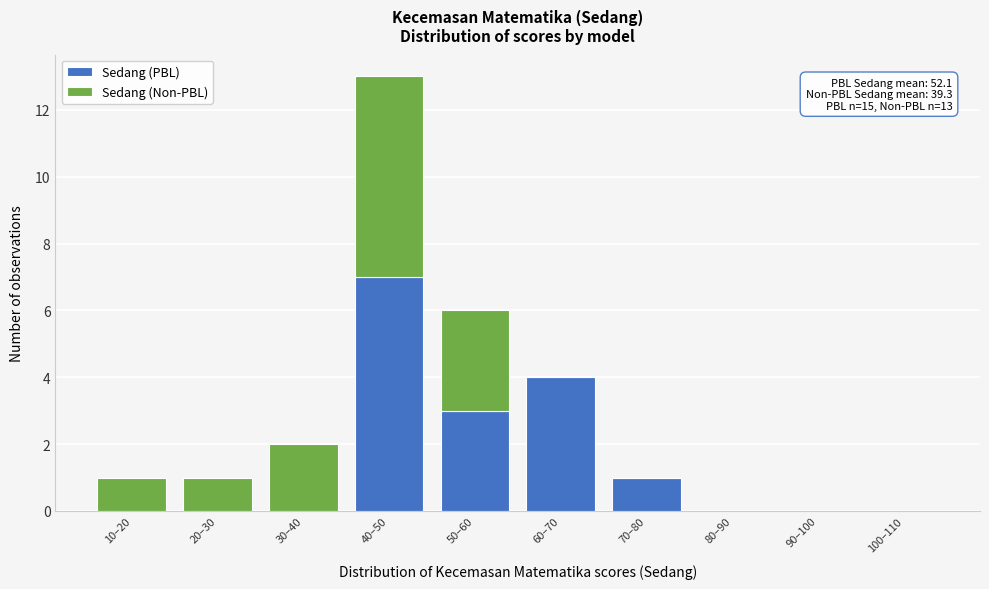

Reading left to right, what are the values for Sedang (PBL)?

10–20=0	20–30=0	30–40=0	40–50=7	50–60=3	60–70=4	70–80=1	80–90=0	90–100=0	100–110=0